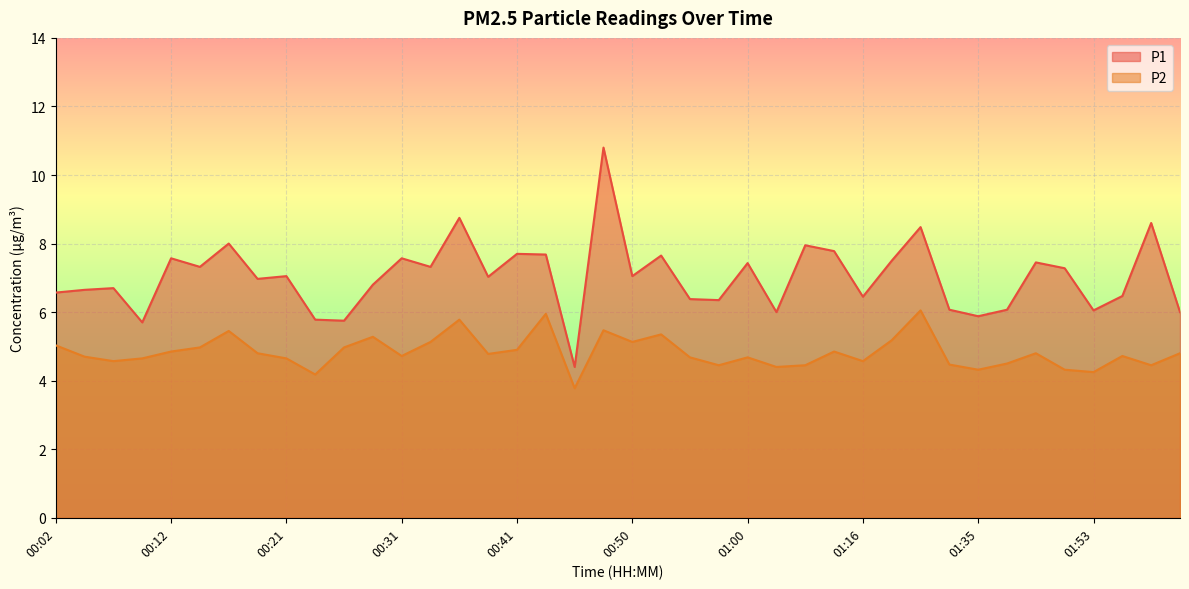

What are all the series names shown in the legend?

P1, P2